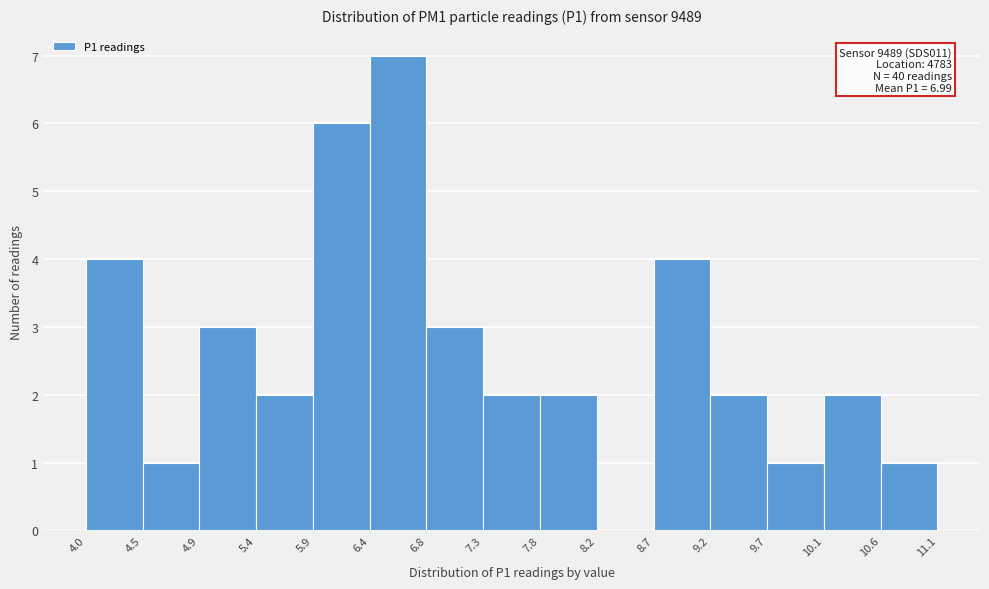

Over which range of the x-axis is the bar tallest?

6.4 to 6.8